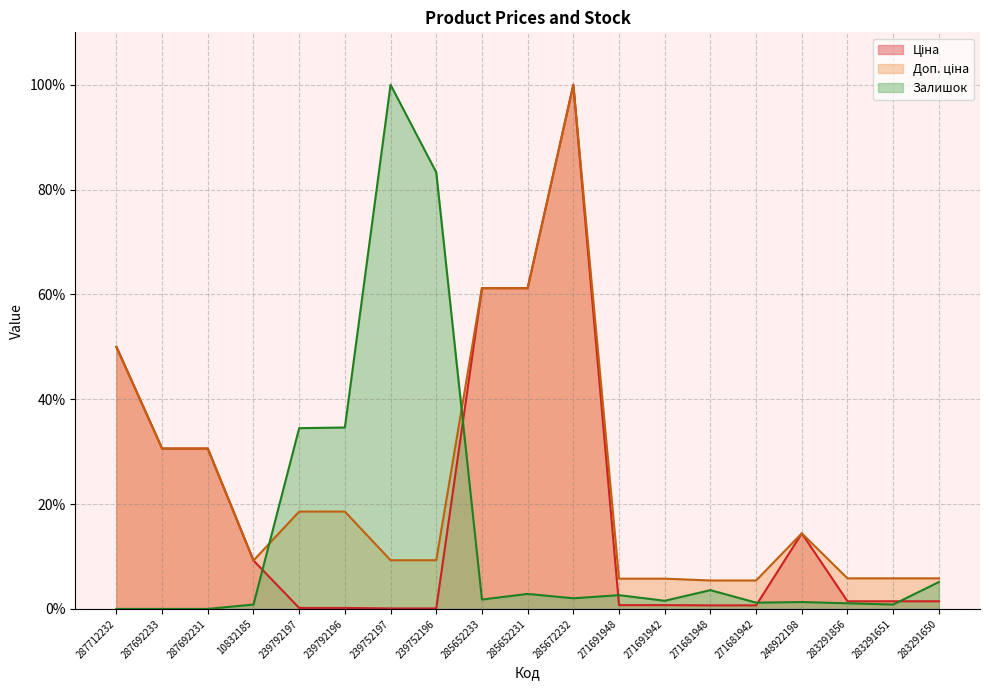

How many values in the Ціна series exceed 1?

11